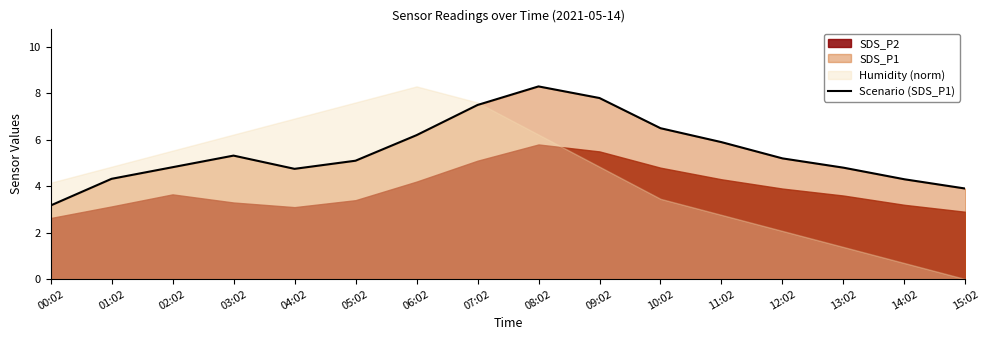

What is the label of the 14th point from the right?

02:02